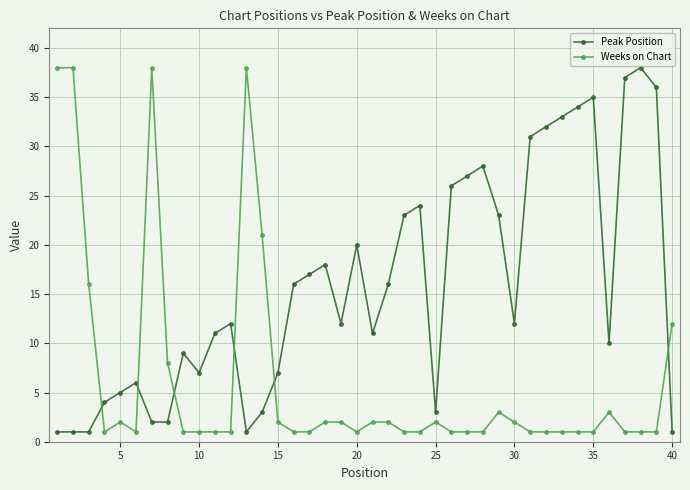

True or false: Peak Position and Weeks on Chart intersect in this chart.

True